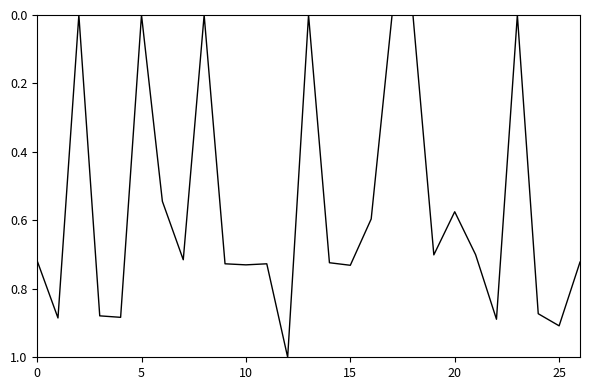

What is the difference between the maximum and minimum values?

1.0